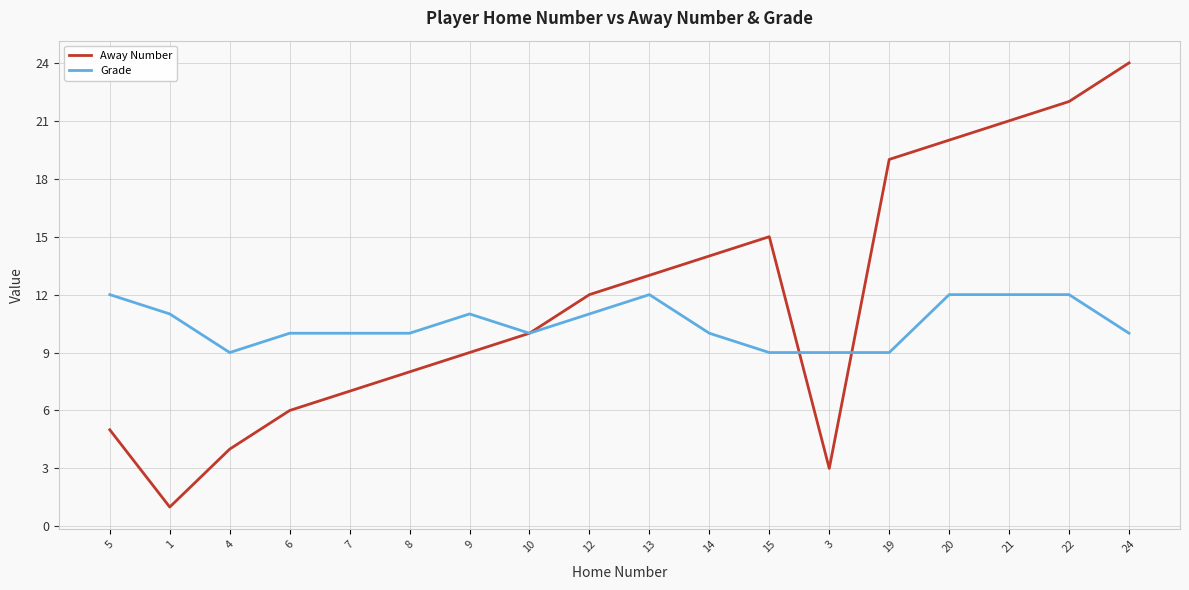

The Away Number series shows 7 at 14. True or false?

False